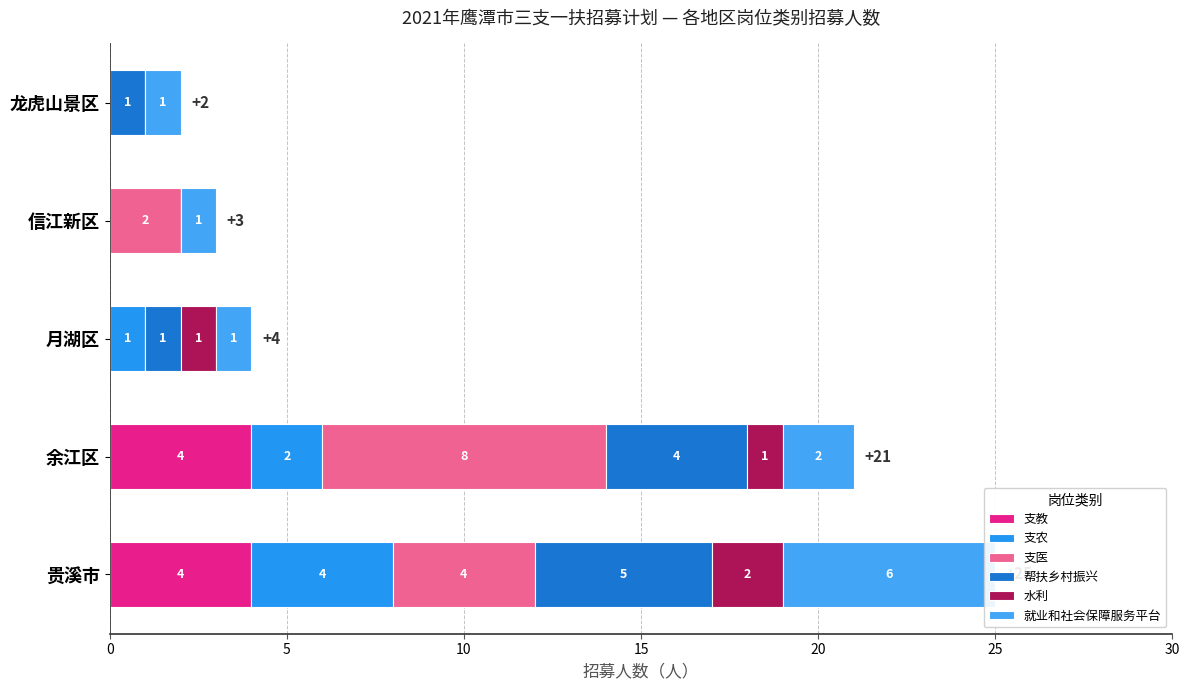

Count the 帮扶乡村振兴 values in the range 1 to 4.

3